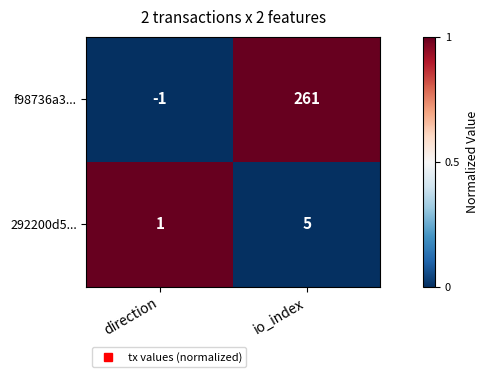

True or false: f98736a3... has a value of 0 at direction.

False